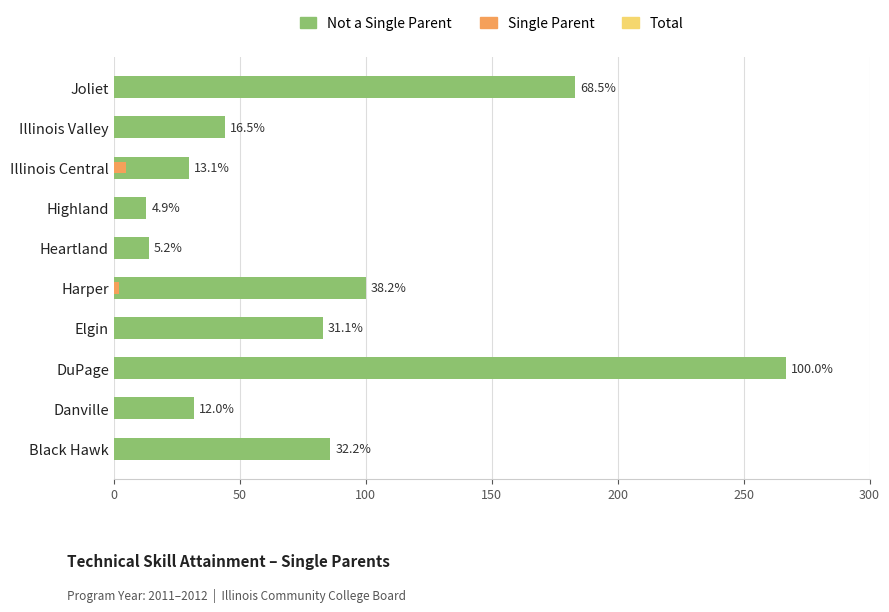

What are all the series names shown in the legend?

Not a Single Parent, Single Parent, Total